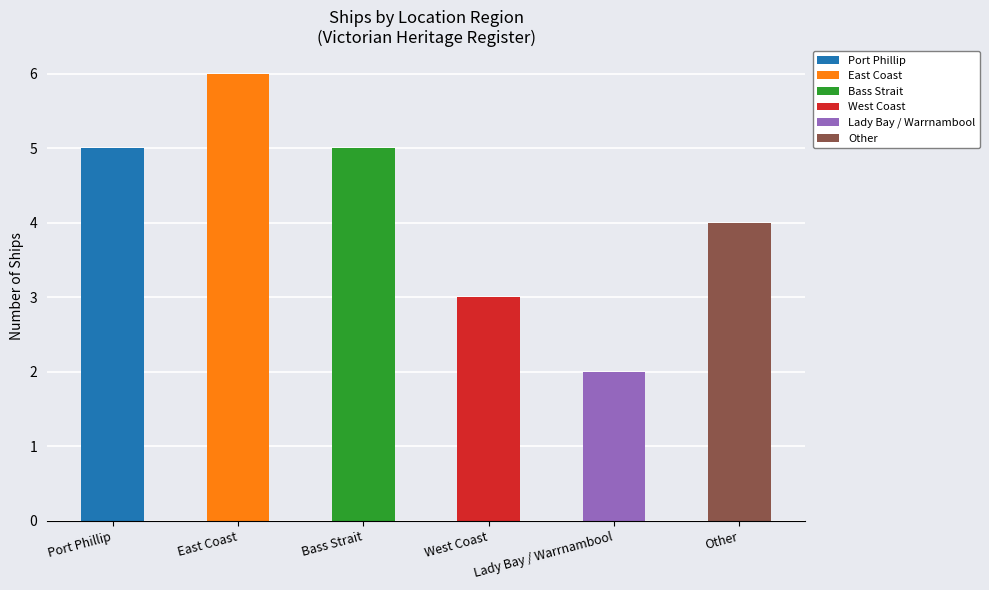

What is the ratio of the value at Lady Bay / Warrnambool to the value at West Coast?

0.7